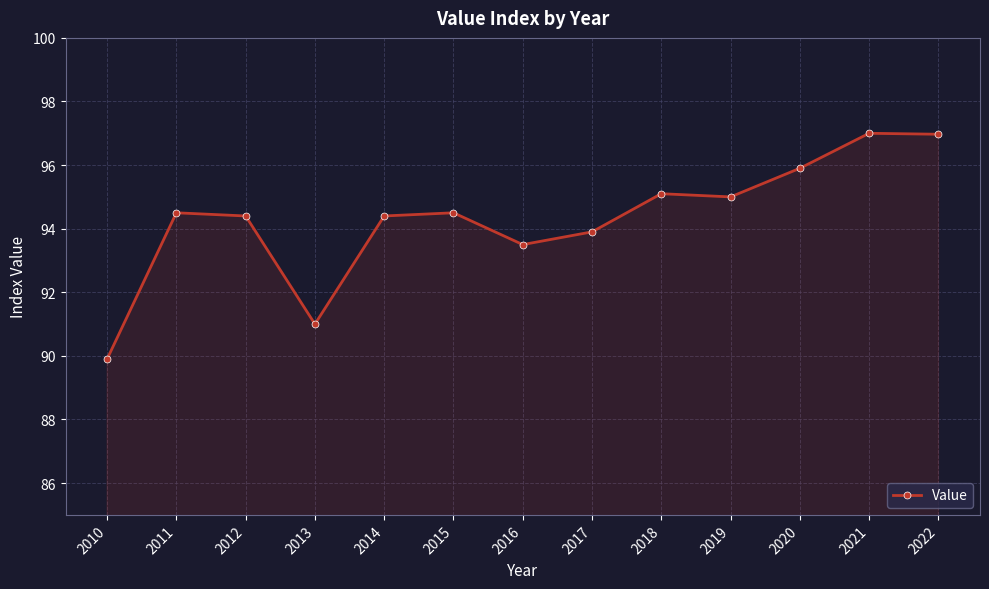

What is the minimum value shown in the chart?

89.9